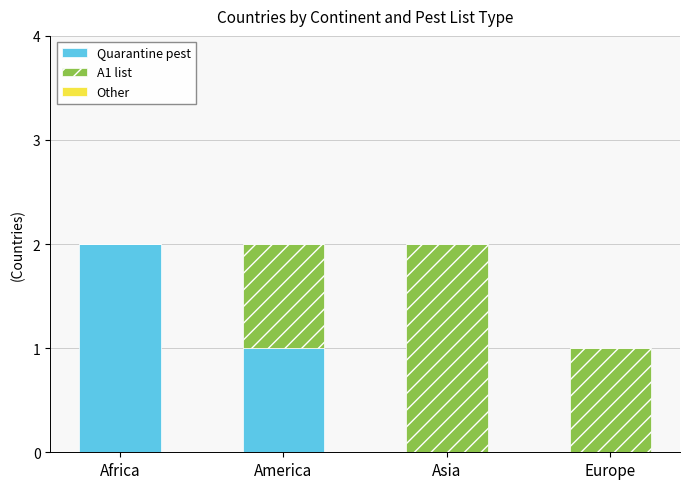

At which label does Quarantine pest reach its peak?

Africa